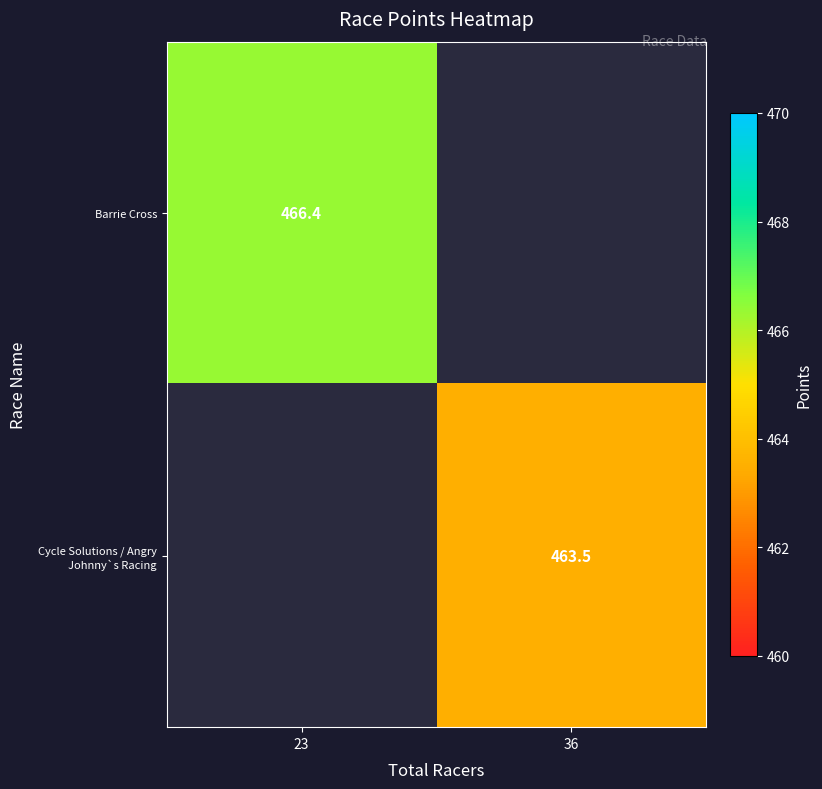

What value does the Barrie Cross series have at 23?

466.4